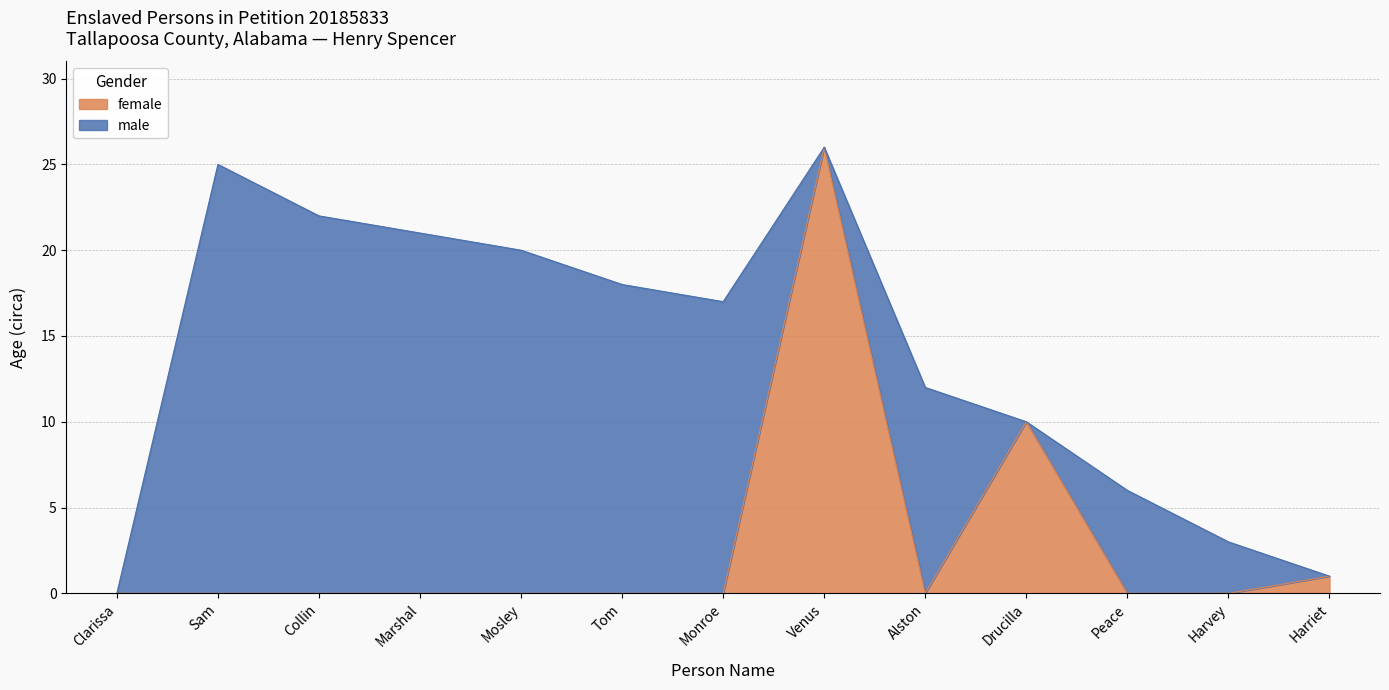

Does the chart have visible grid lines?

Yes